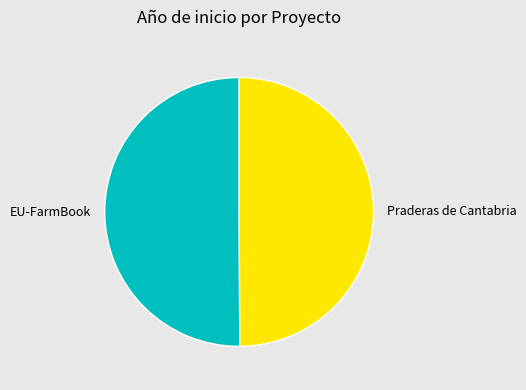

Is it true that EU-FarmBook is 39% of the pie?

False